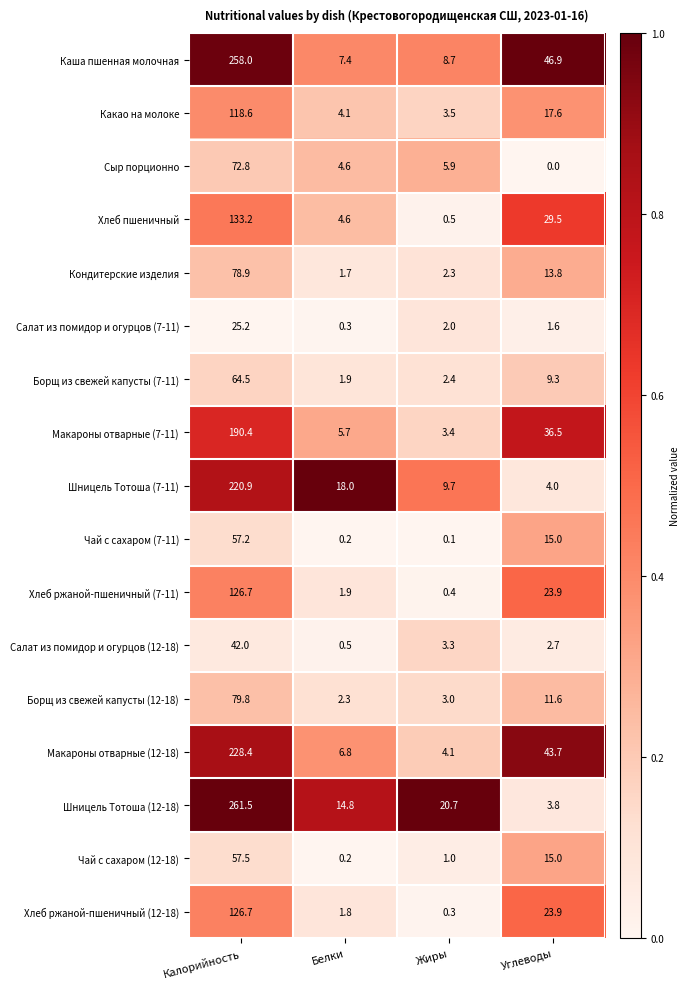

What is the spread (max minus min) of values at Жиры?

20.6